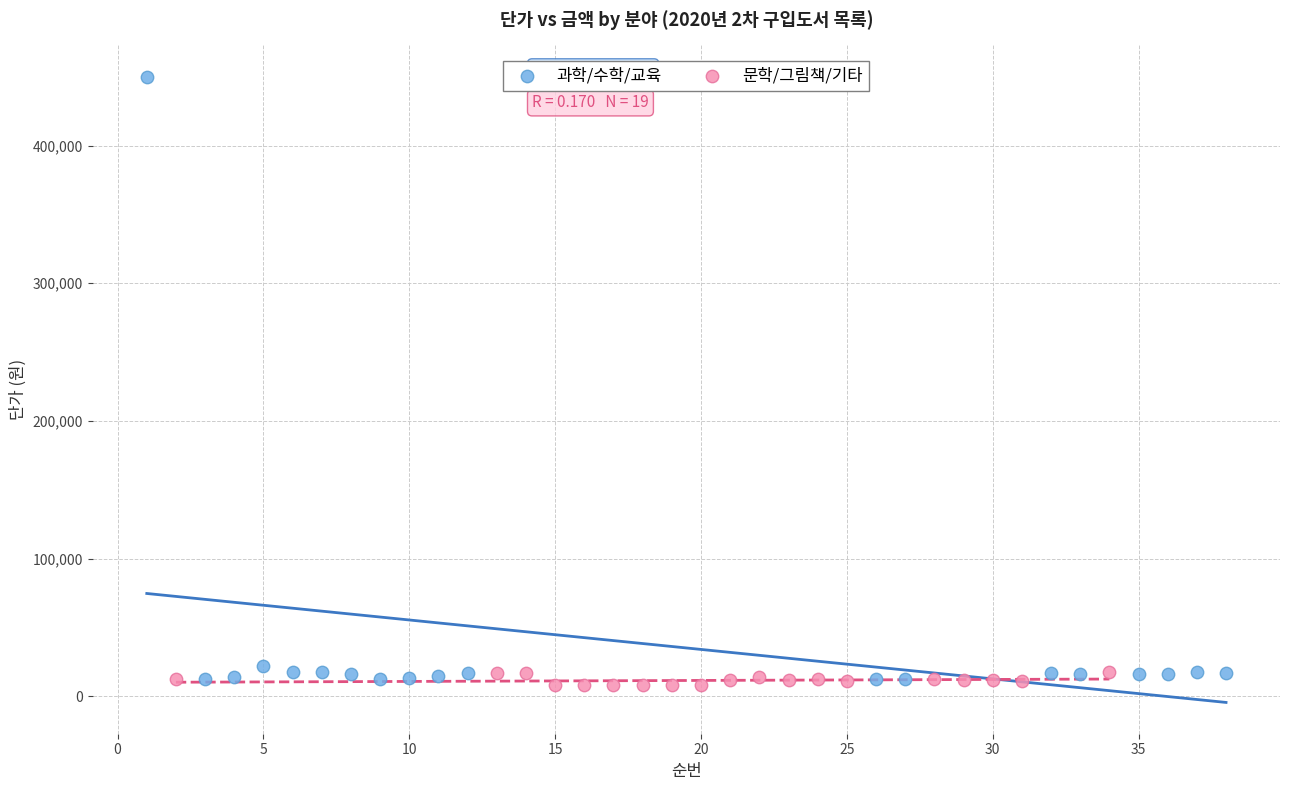

Which series reaches the maximum Y coordinate?

과학/수학/교육